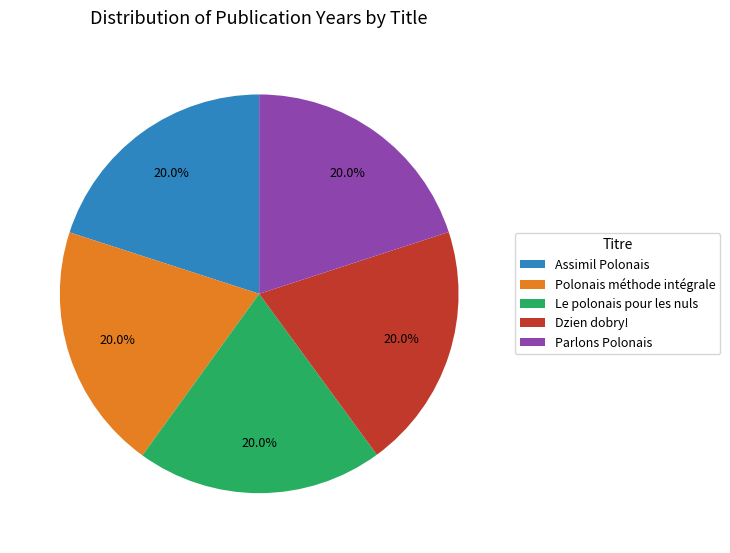

Do Parlons Polonais and Polonais méthode intégrale together represent more than half of the pie?

No